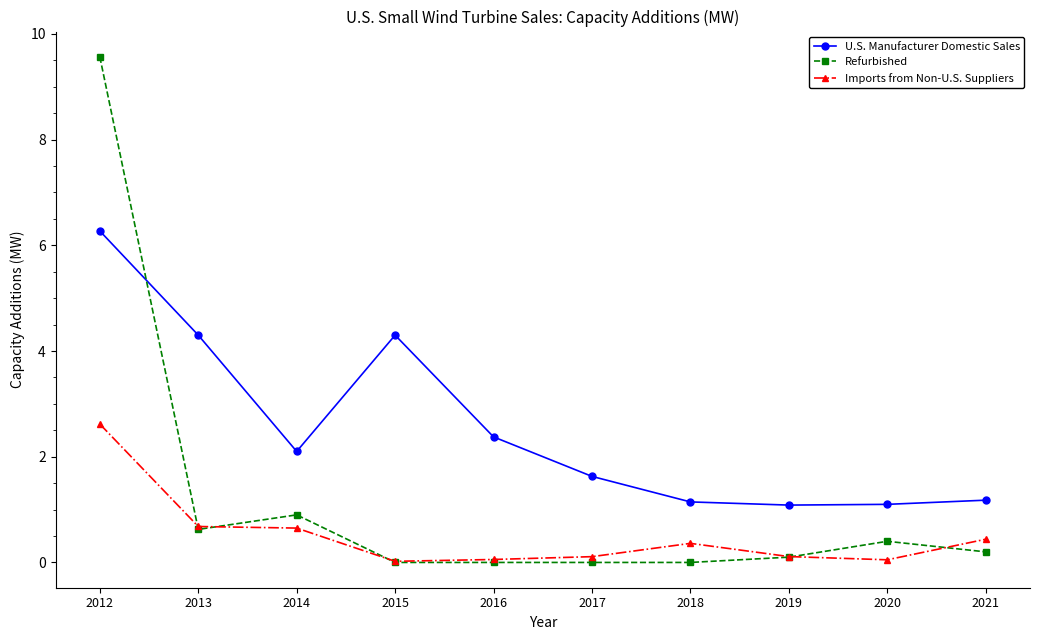

The value of Imports from Non-U.S. Suppliers at 2020 is 0.1. True or false?

True